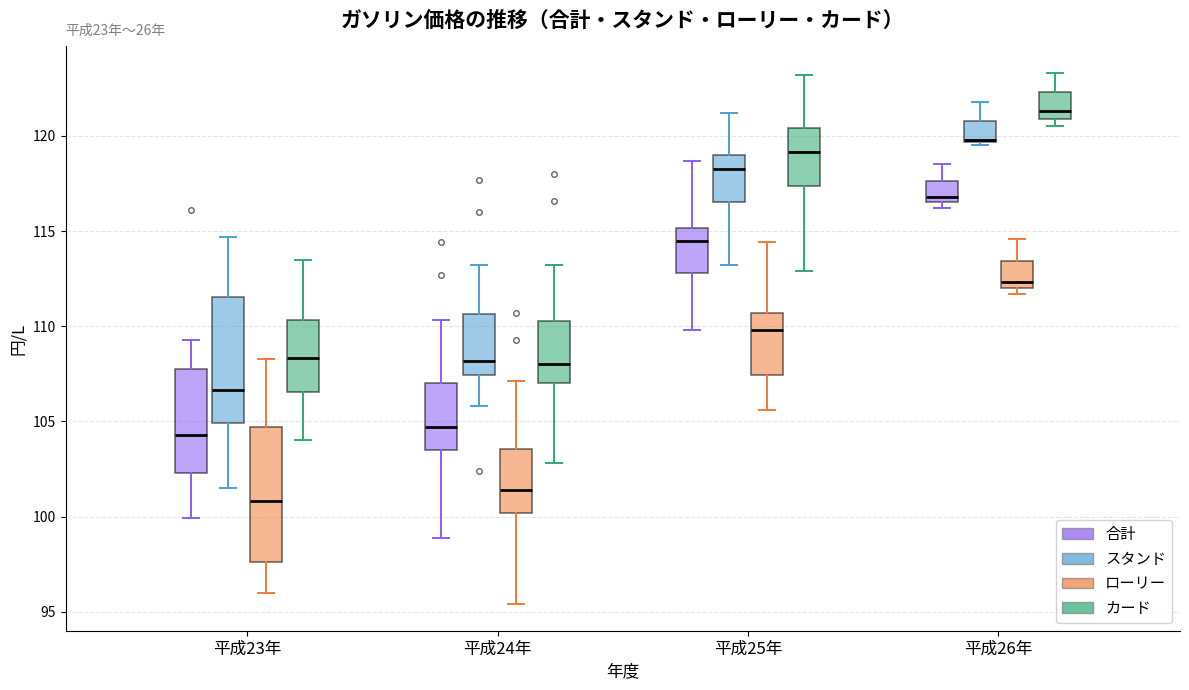

Which box is the tallest, from its lower edge to its upper edge?

平成23年 (ローリー)